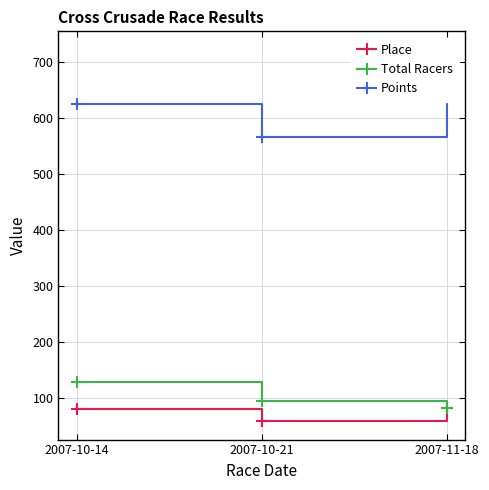

What is the lowest value of the Place series?

59